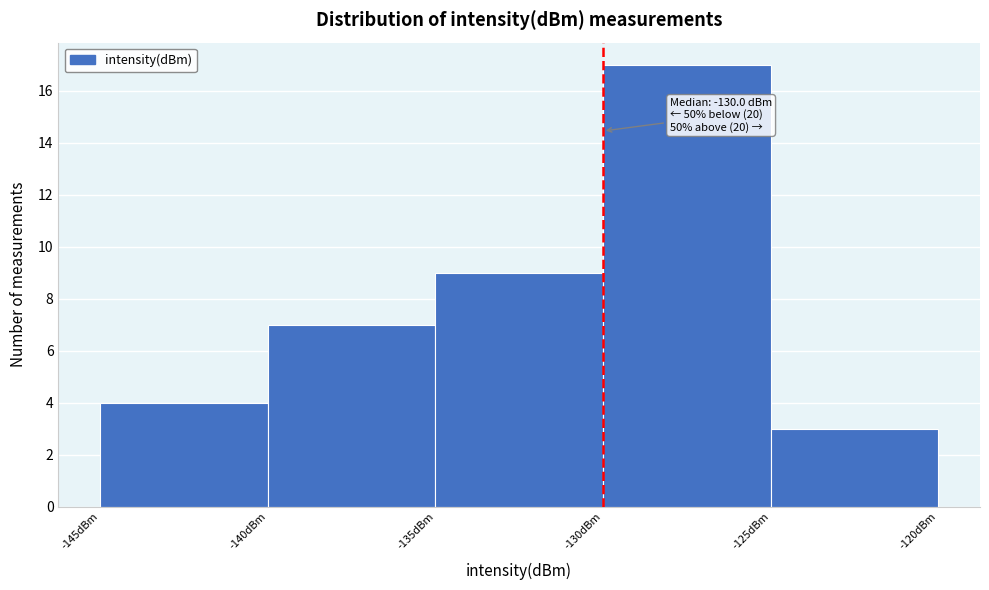

Over which range of the x-axis is the bar tallest?

-130 to -125